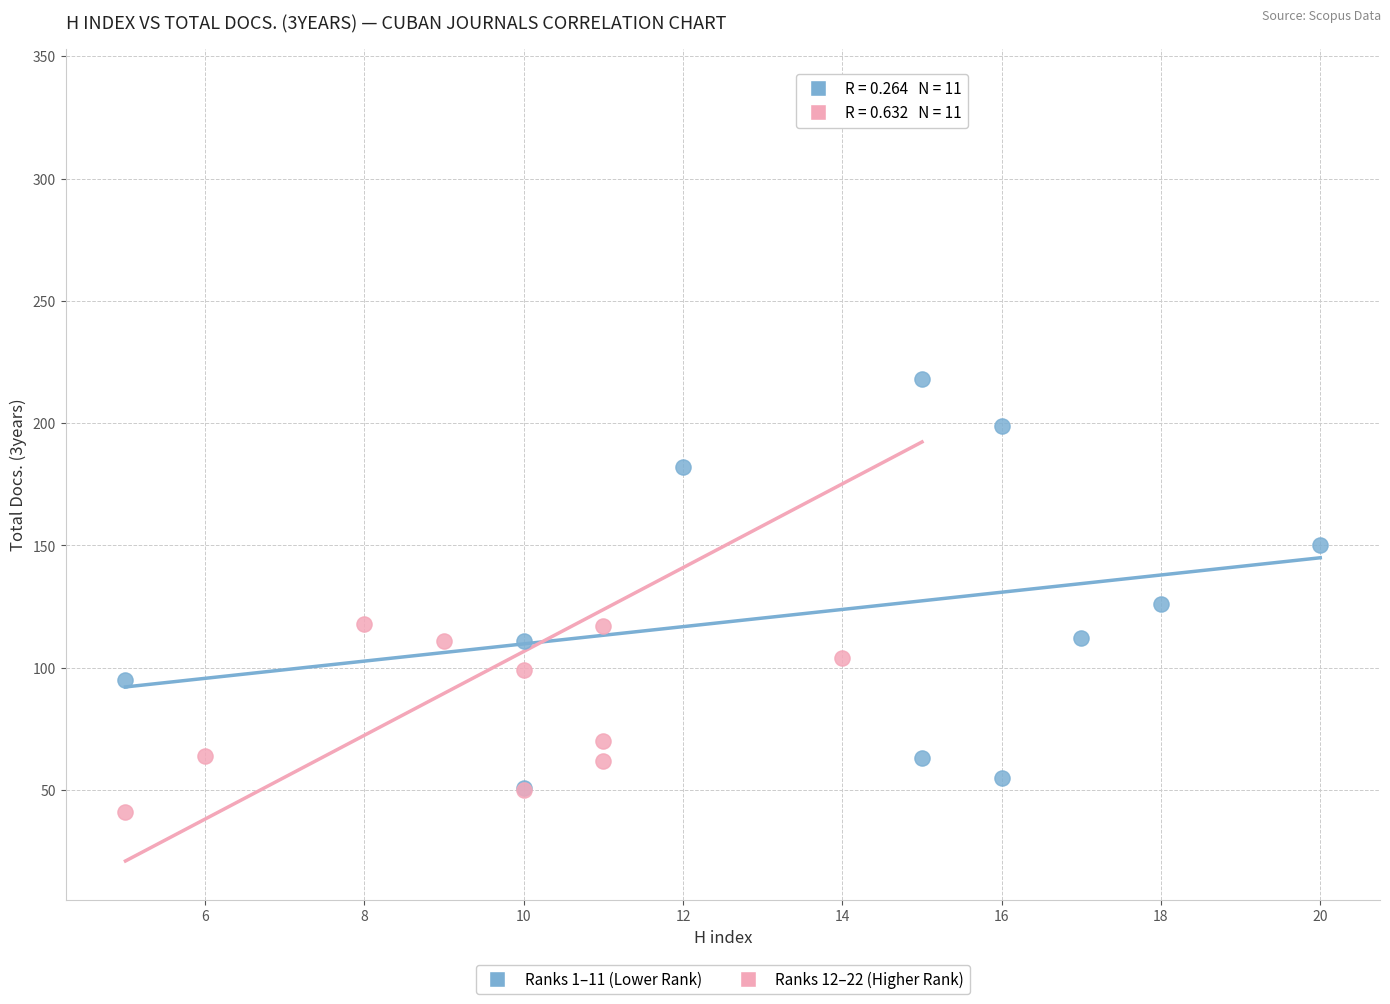

Which series contains the highest Y value?

Ranks 12–22 (Higher Rank)